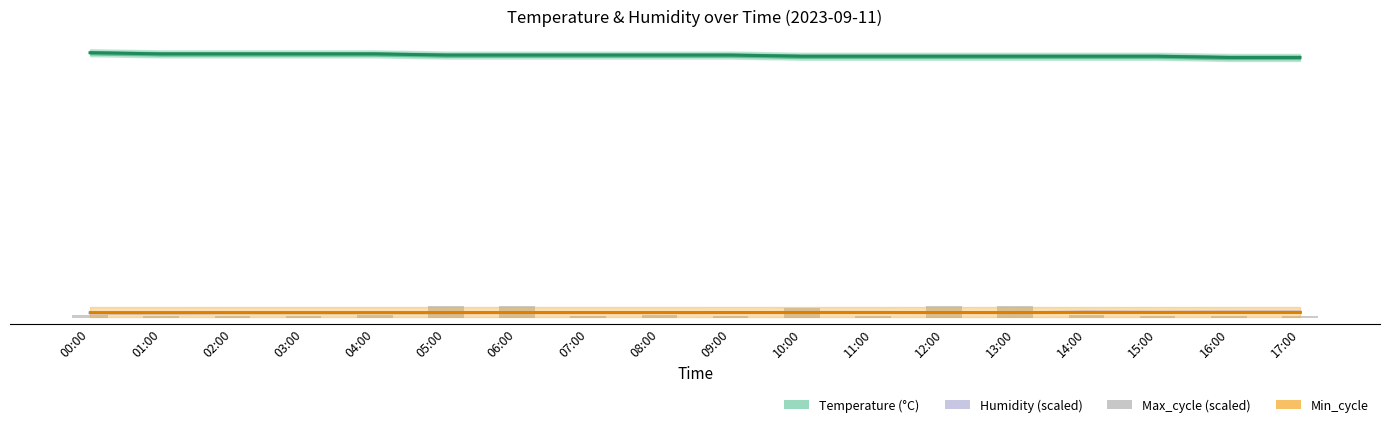

Between 12:00 and 13:00, which series saw the biggest shift?

Max_cycle (scaled)